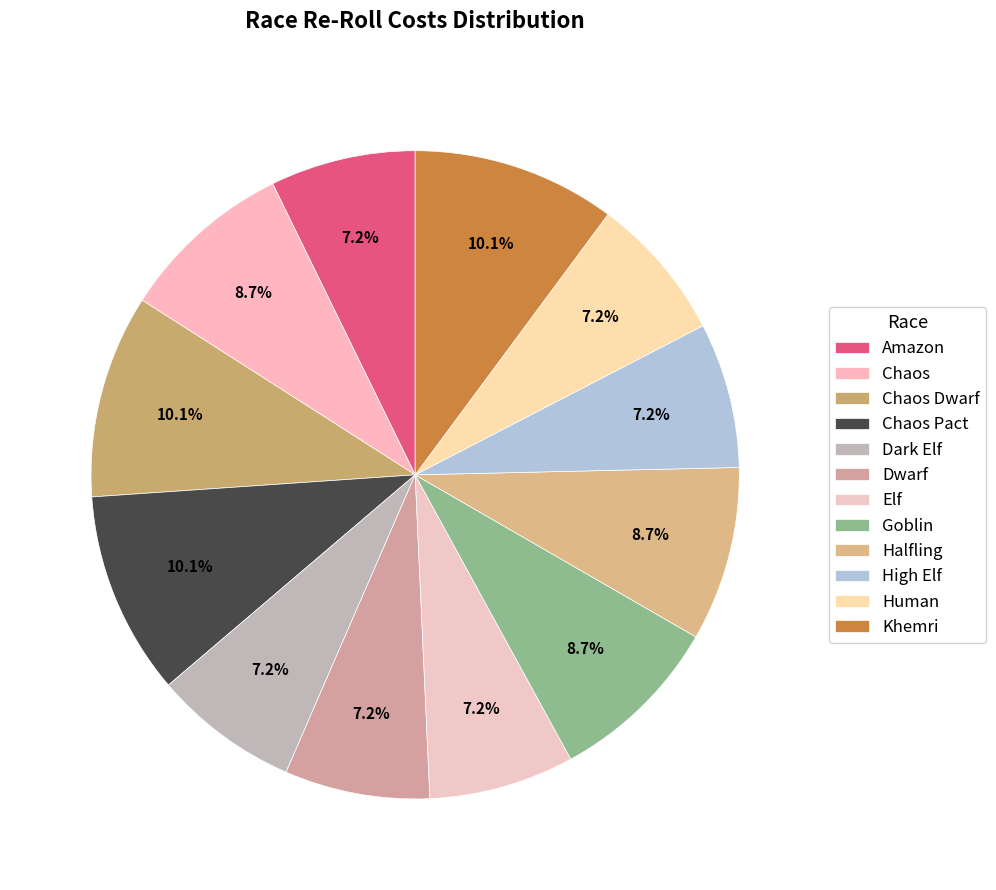

Which has a higher value, Goblin or Chaos?

Goblin